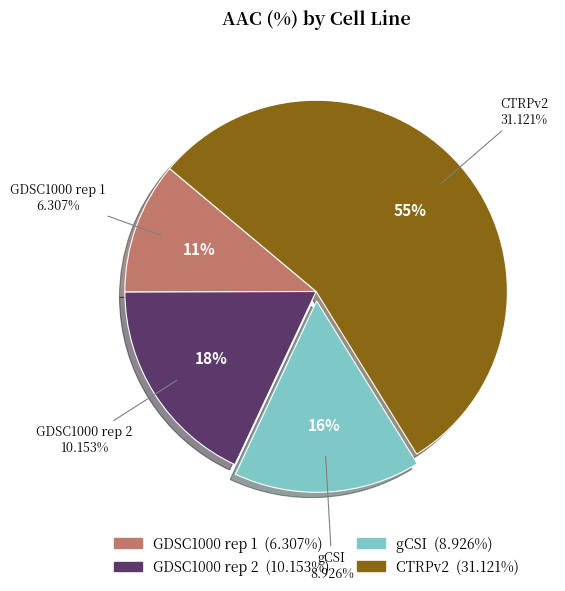

Is it true that GDSC1000 rep 1 is 11% of the pie?

True